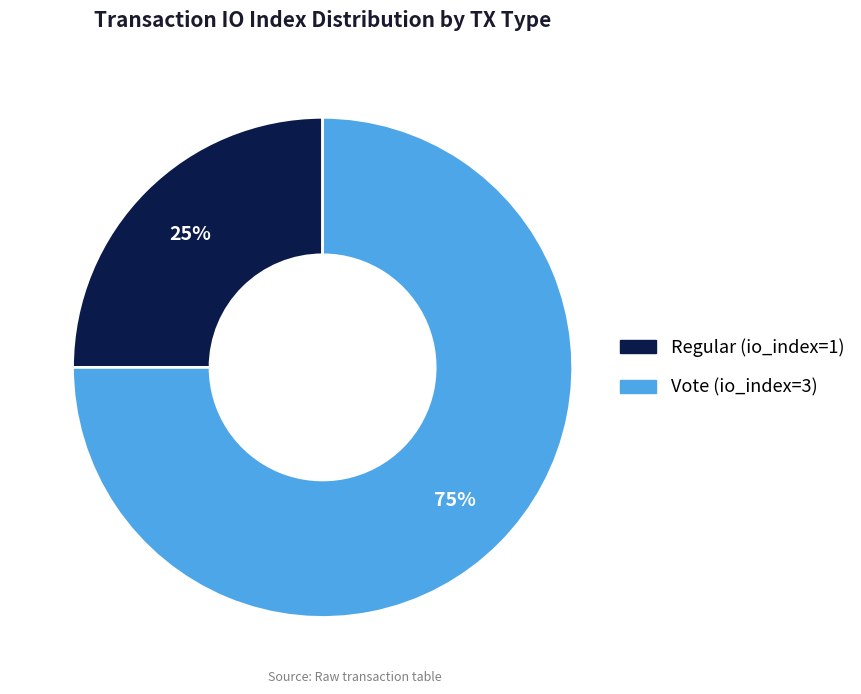

To the nearest percent, what is the difference between the Regular (io_index=1) and Vote (io_index=3) slice percentages?

50%